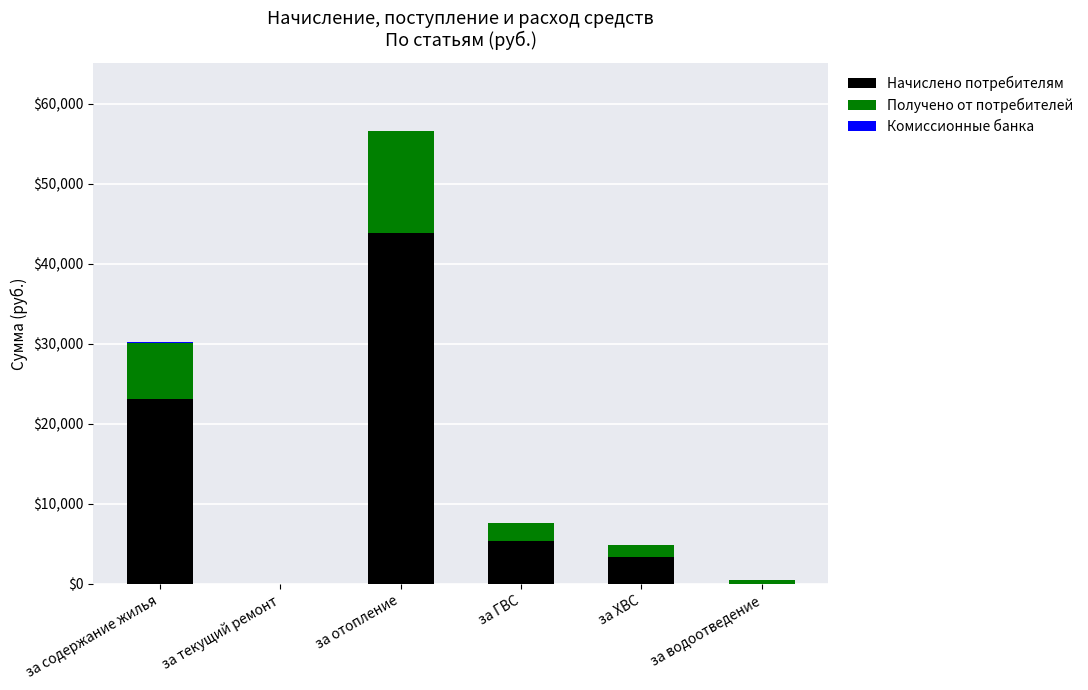

At which label is Начислено потребителям closest to 21919?

за содержание жилья